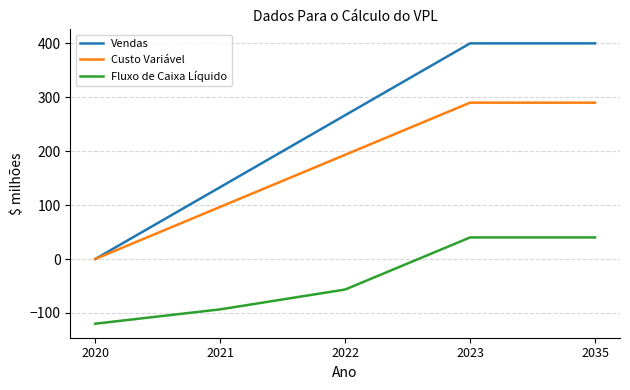

The Vendas series shows 99.3 at 2035. True or false?

False